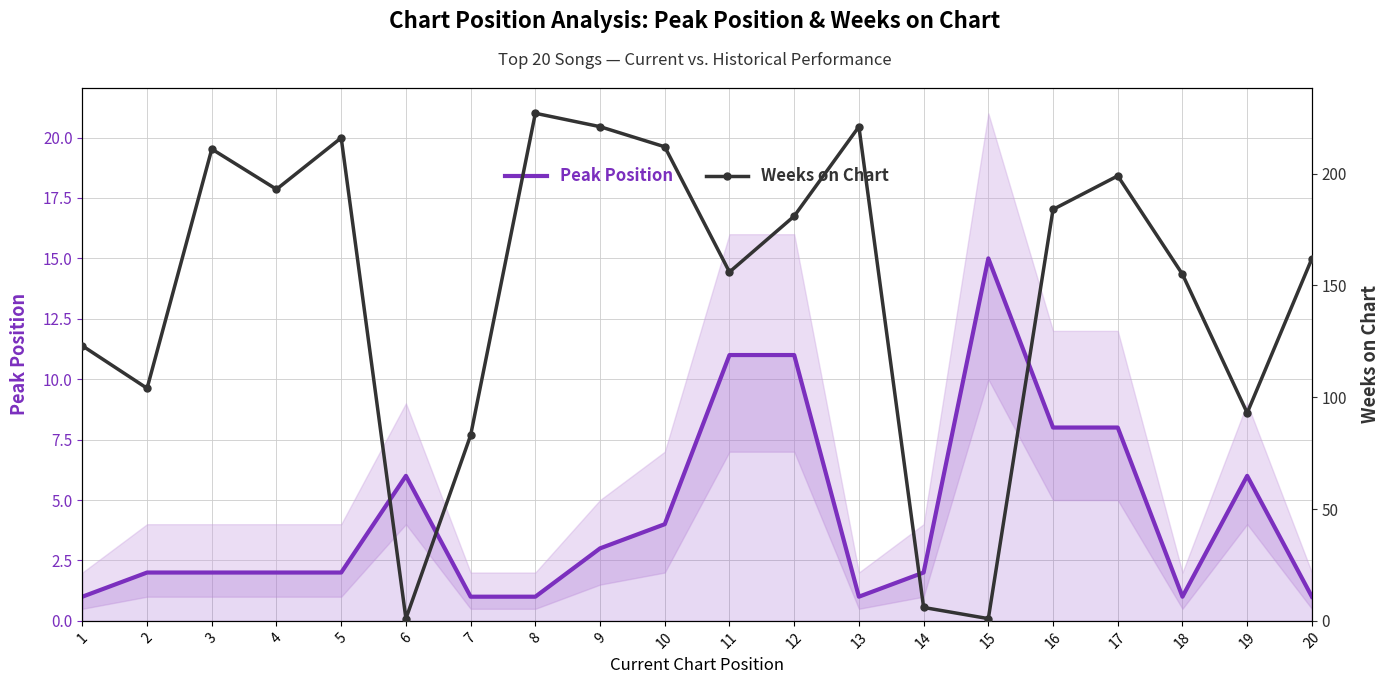

Which series has the largest range (max minus min)?

Weeks on Chart